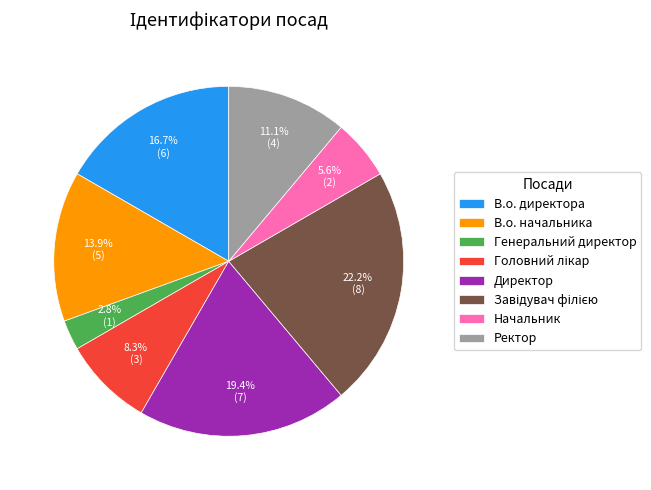

To the nearest percent, what percentage of the pie is В.о. директора?

17%